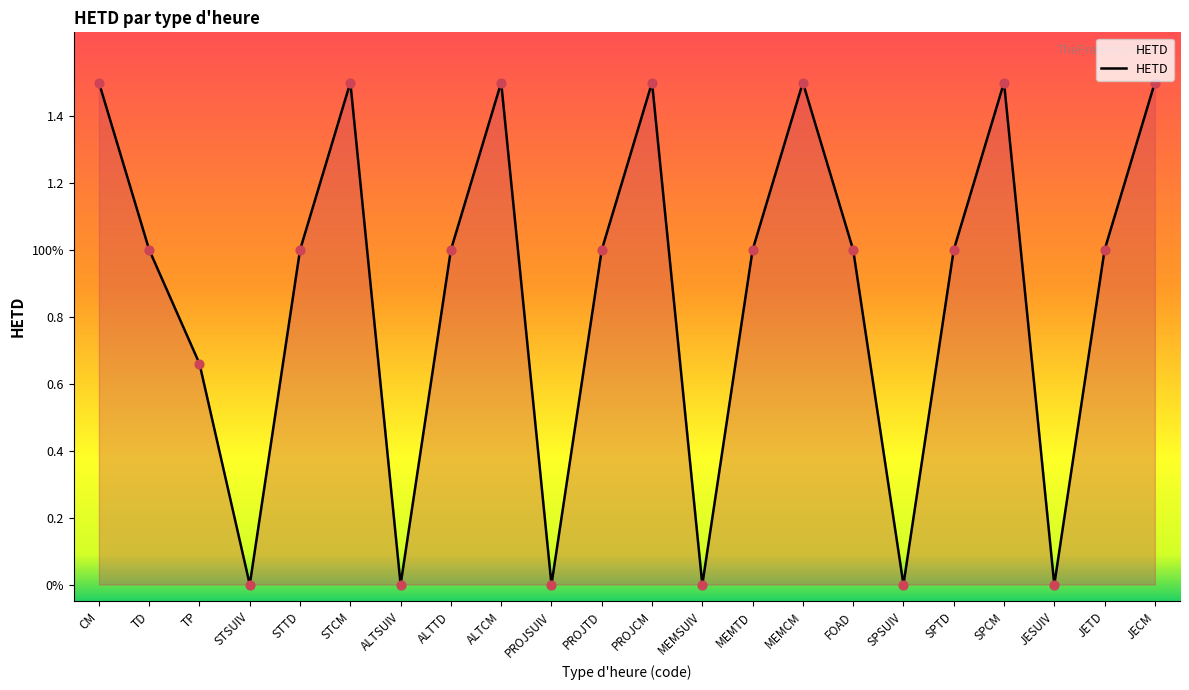

Between ALTTD and FOAD, which is larger?

ALTTD